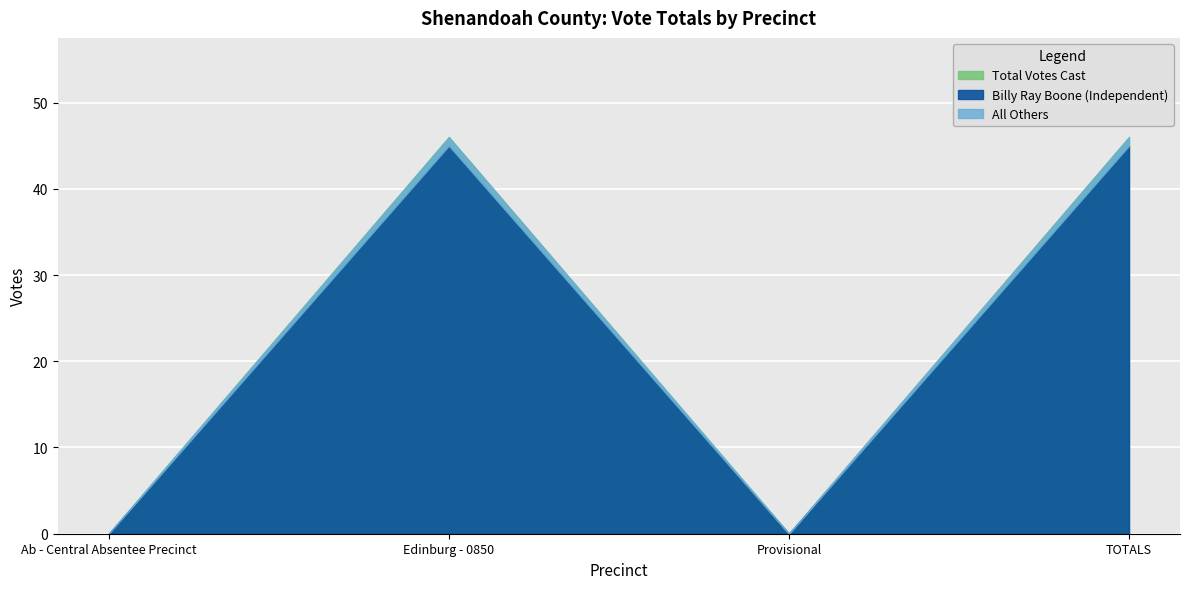

At which category does Total Votes Cast reach its first local peak?

Edinburg - 0850